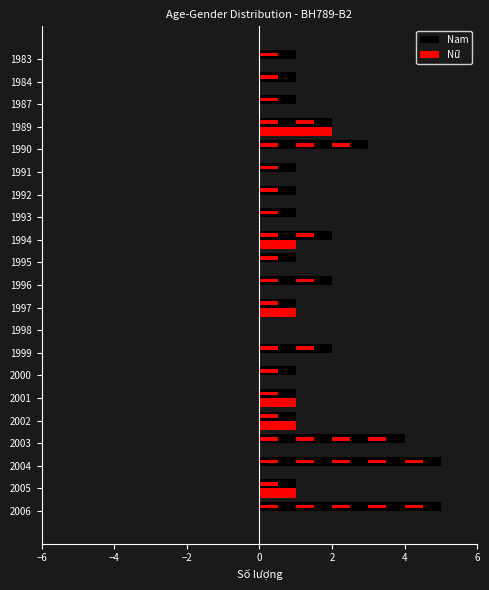

How many series are shown in this chart?

2